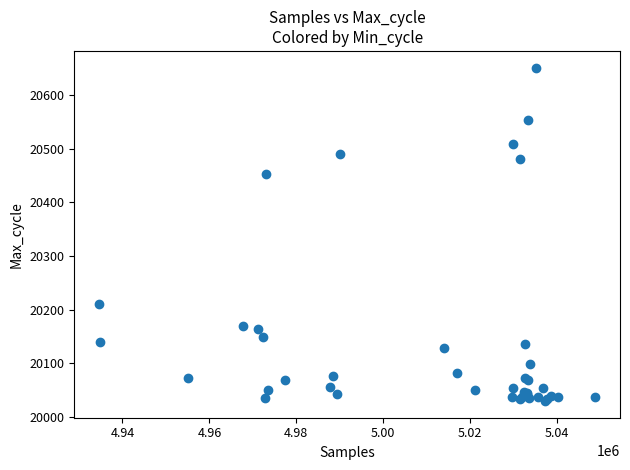

What Y value in the scatter plot is closest to 20340?

20454